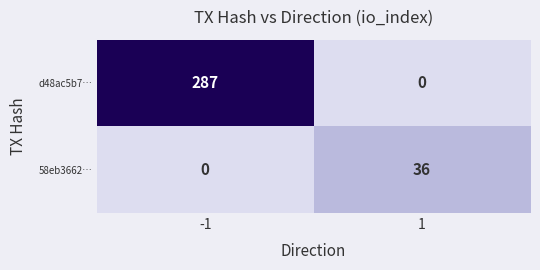

What is the total value across all series at 1?

36